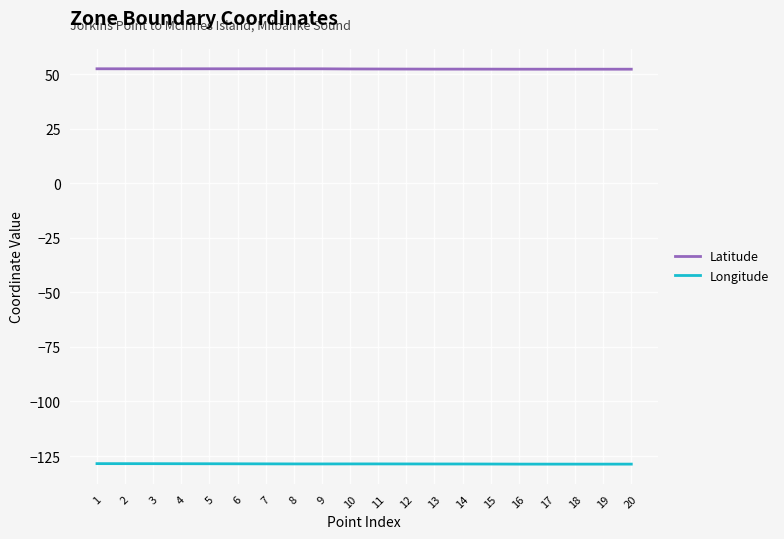

Is the value of Longitude at 4 greater than the value of Latitude at 18?

No